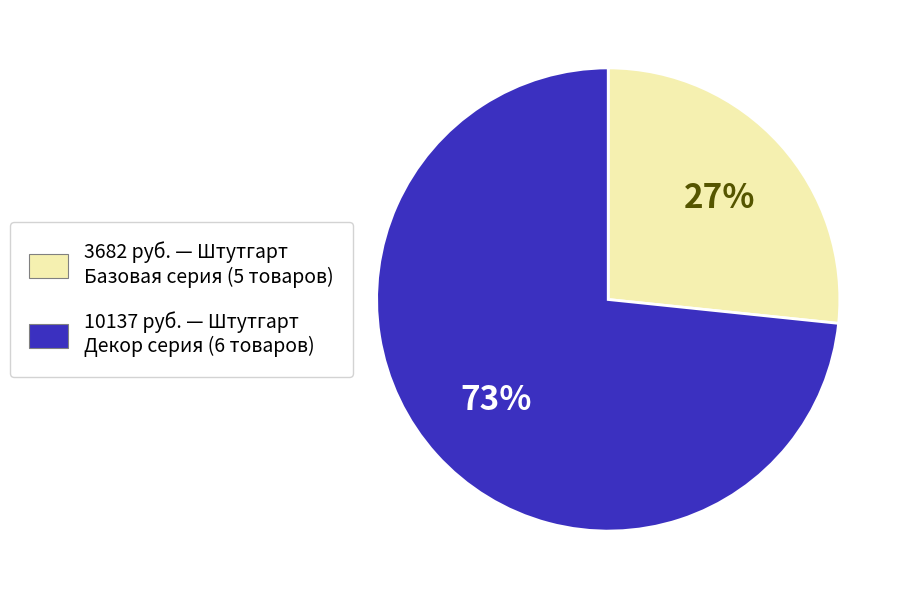

How many slices are in this pie chart?

2